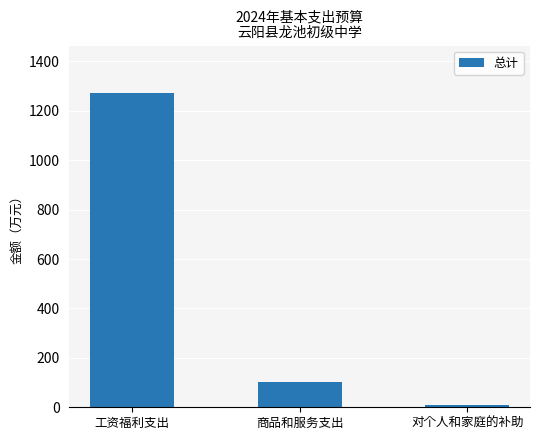

Reading right to left, list all the values displayed in this chart.

对个人和家庭的补助=10.1	商品和服务支出=100.9	工资福利支出=1273.1